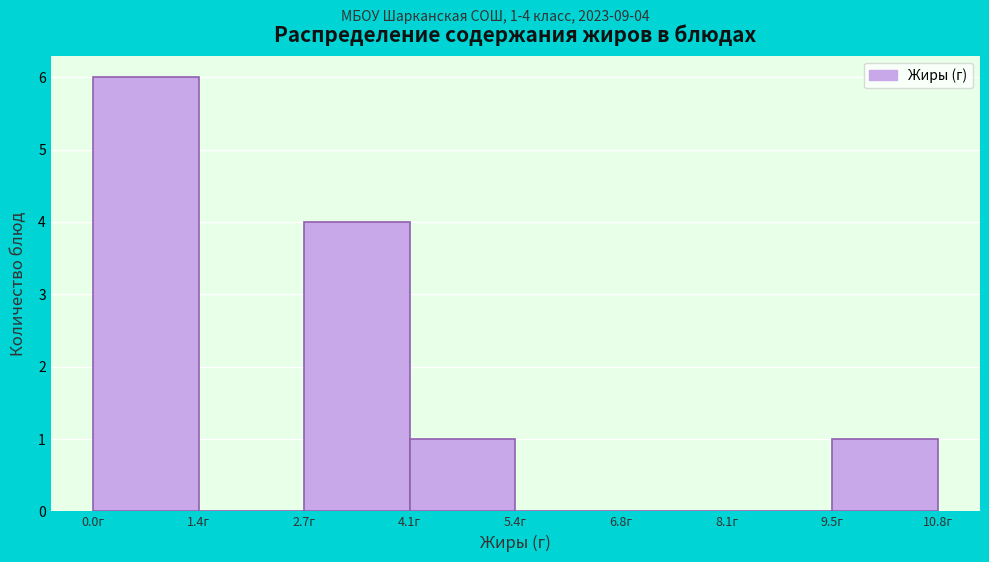

Over which range of the x-axis is the bar tallest?

0.00 to 1.35